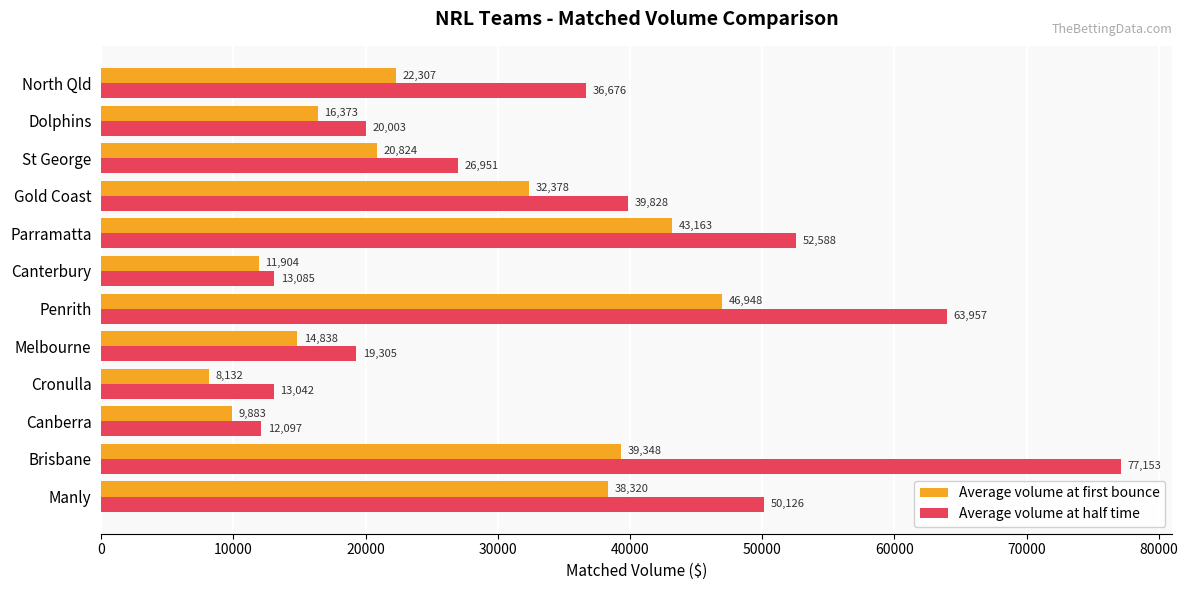

Where is Average volume at half time nearest to the value 44624?

Gold Coast